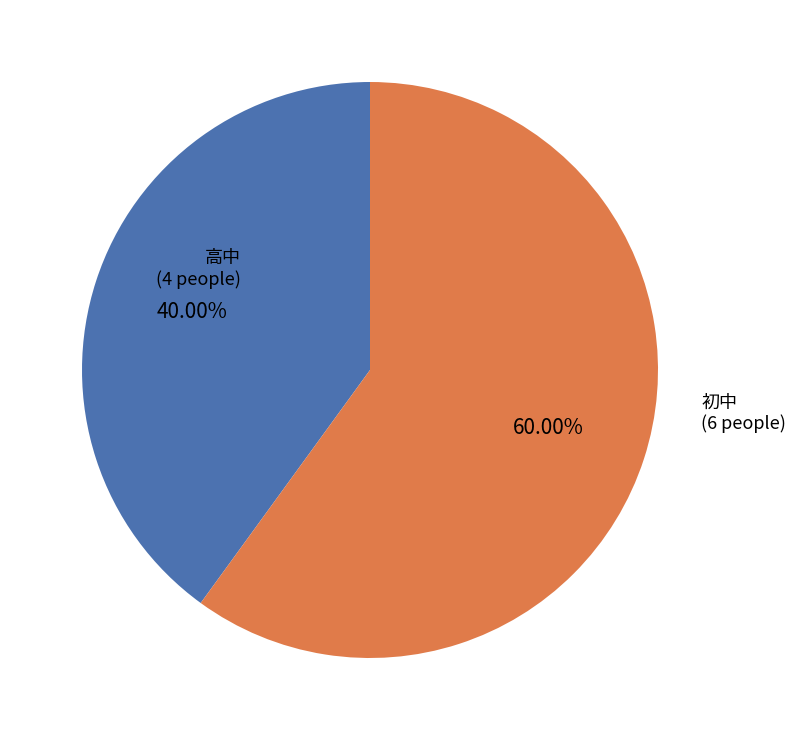

Count the number of slices in the pie.

2